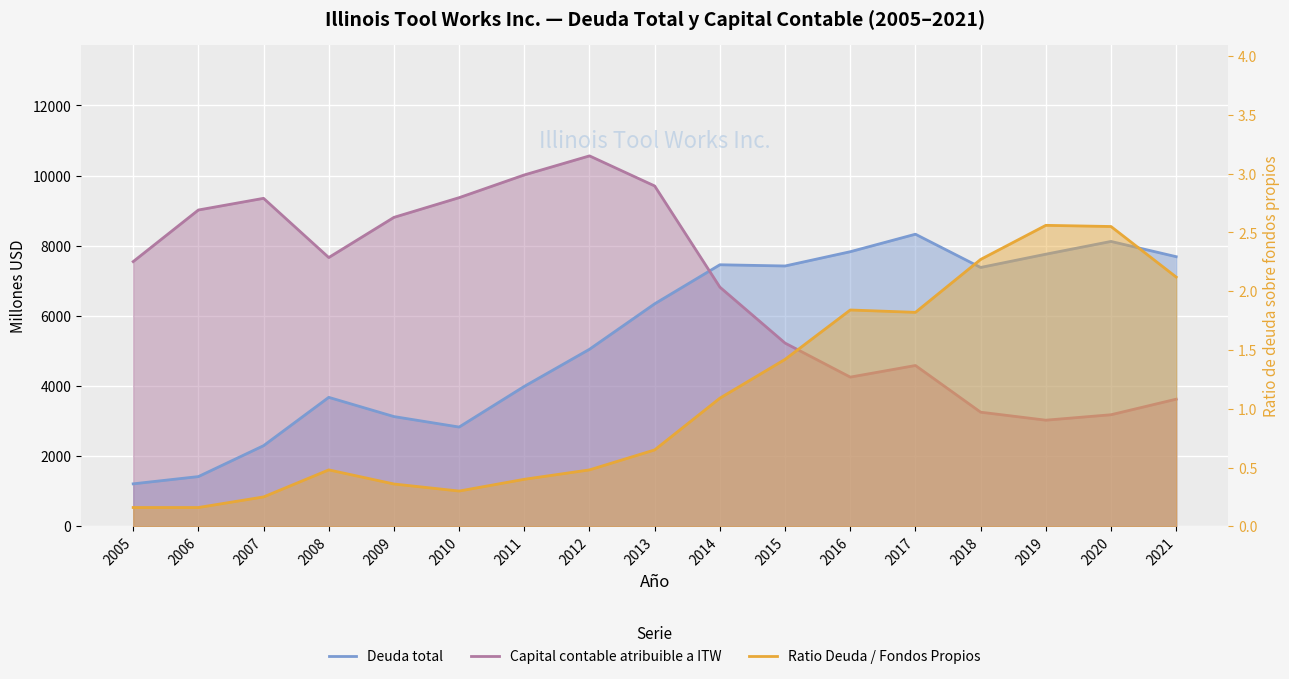

What are all the series names shown in the legend?

Deuda total, Capital contable atribuible a ITW, Ratio Deuda / Fondos Propios